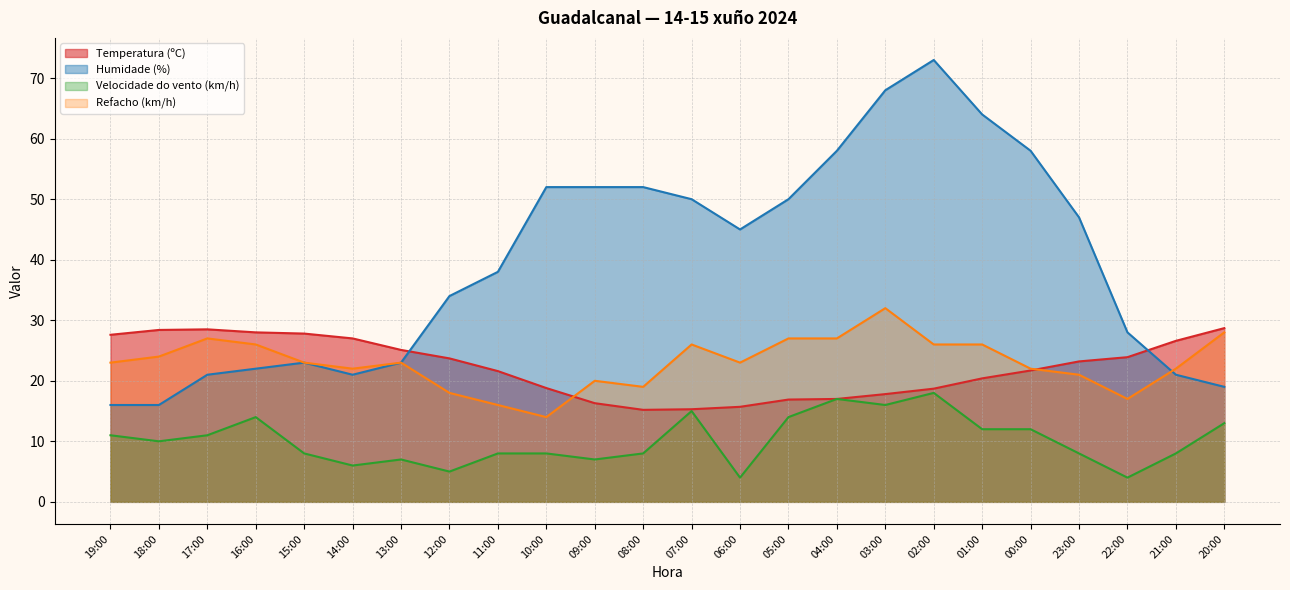

What is the label of the 23rd point from the left?

21:00